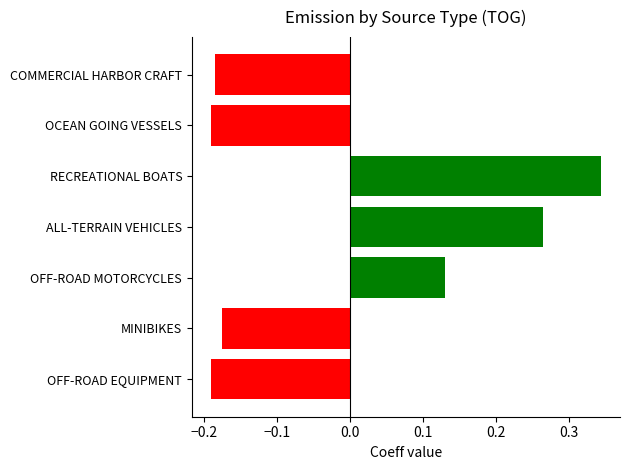

At which category does the chart reach its peak across all series?

RECREATIONAL BOATS